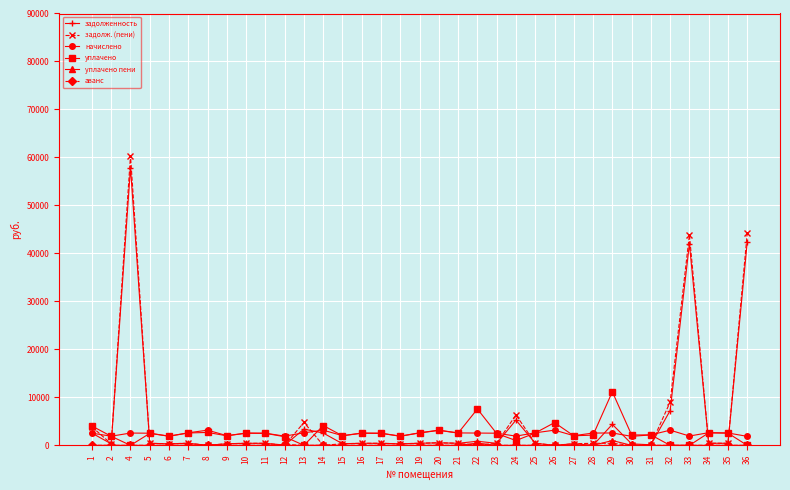

True or false: начислено and задолж. (пени) intersect in this chart.

True